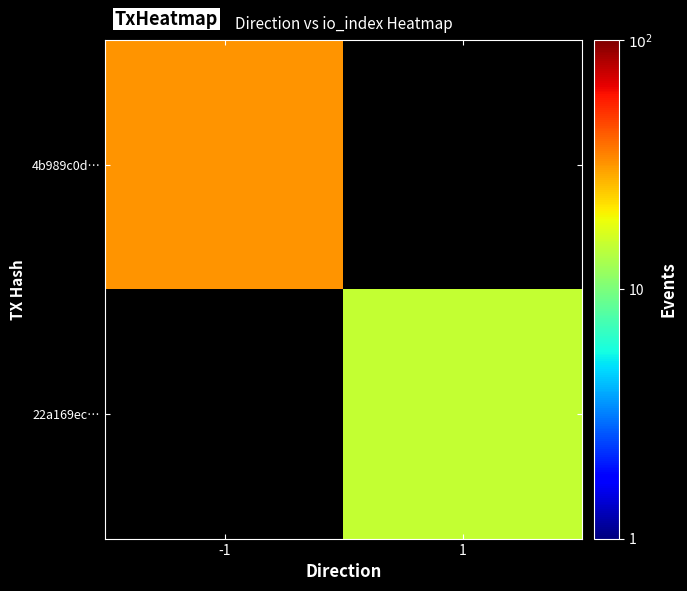

How many distinct data groups are displayed?

2